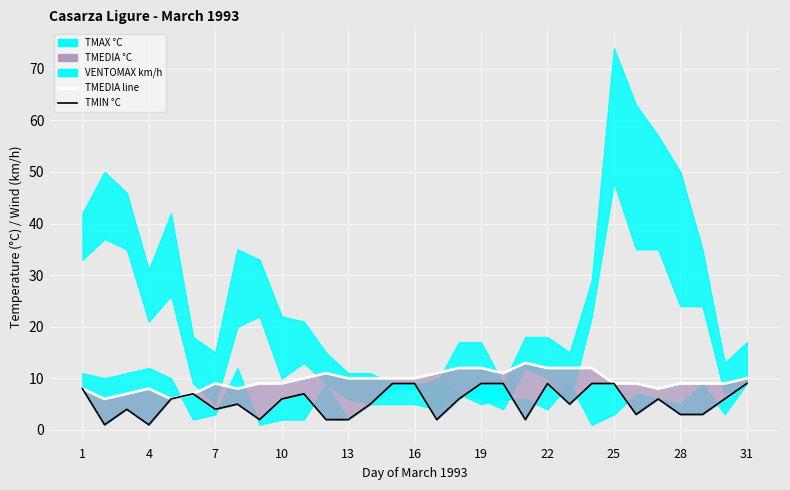

Which has a higher value, 28 or 31?

31